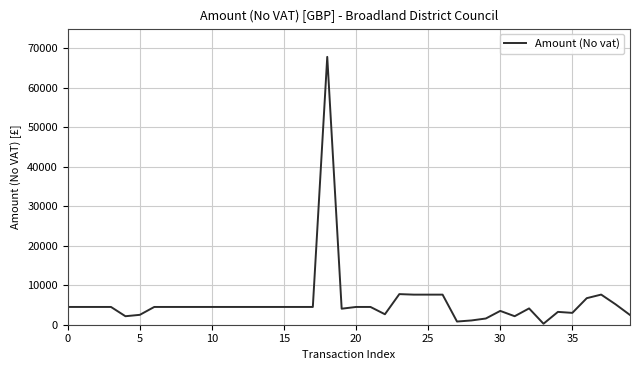

What is the maximum value shown in the chart?

67829.3